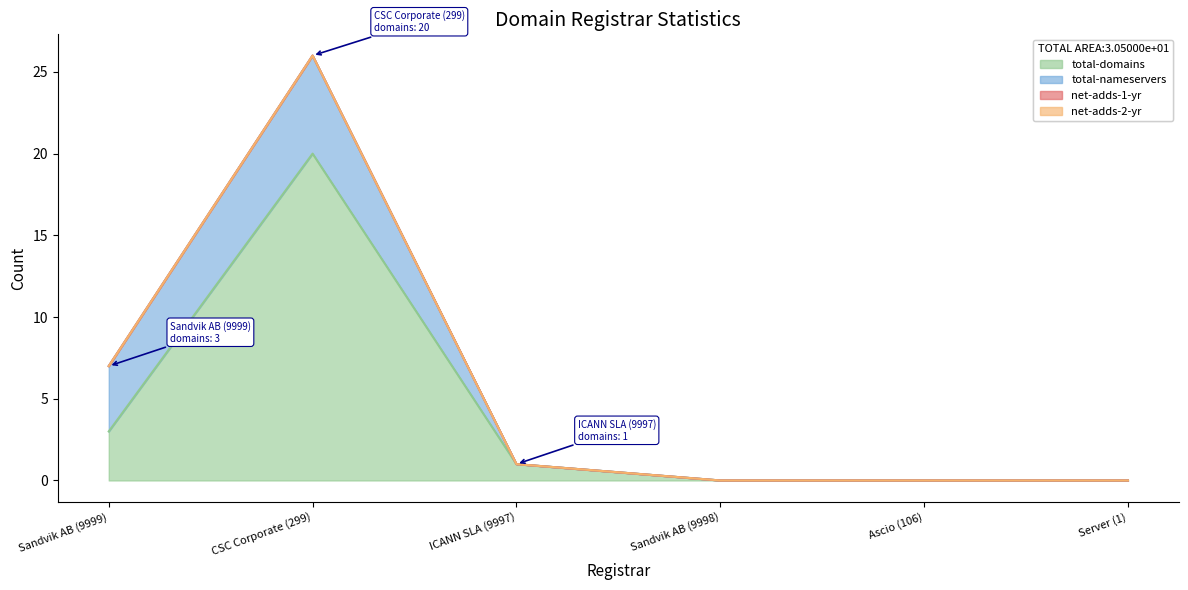

After their last crossing, which series has the higher values: total-domains or total-nameservers?

total-domains